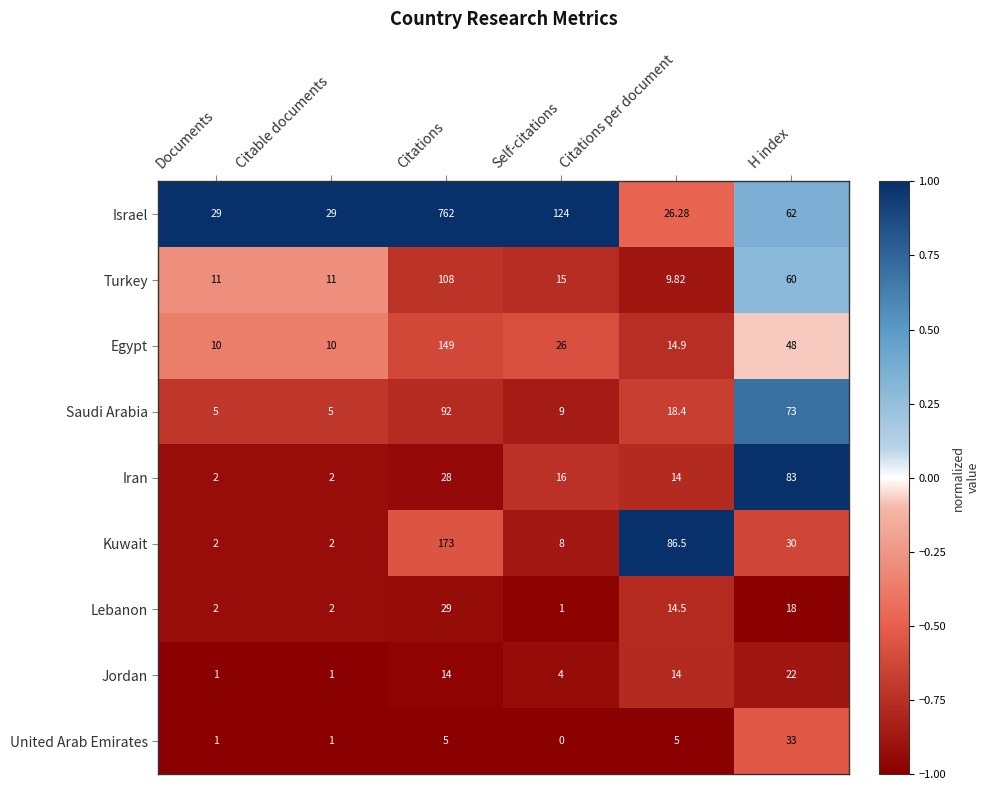

Count the number of data series in this chart.

9